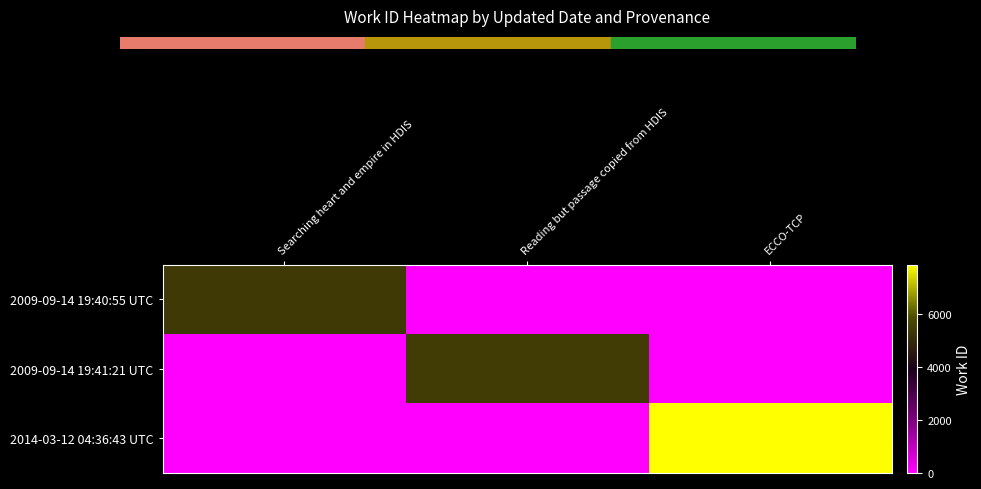

Reading left to right, what are all the values shown in this chart?

2009-09-14 19:40:55 UTC: Searching heart and empire in HDIS=5371	Reading but passage copied from HDIS=0	ECCO-TCP=0
2009-09-14 19:41:21 UTC: Searching heart and empire in HDIS=0	Reading but passage copied from HDIS=5459	ECCO-TCP=0
2014-03-12 04:36:43 UTC: Searching heart and empire in HDIS=0	Reading but passage copied from HDIS=0	ECCO-TCP=7836